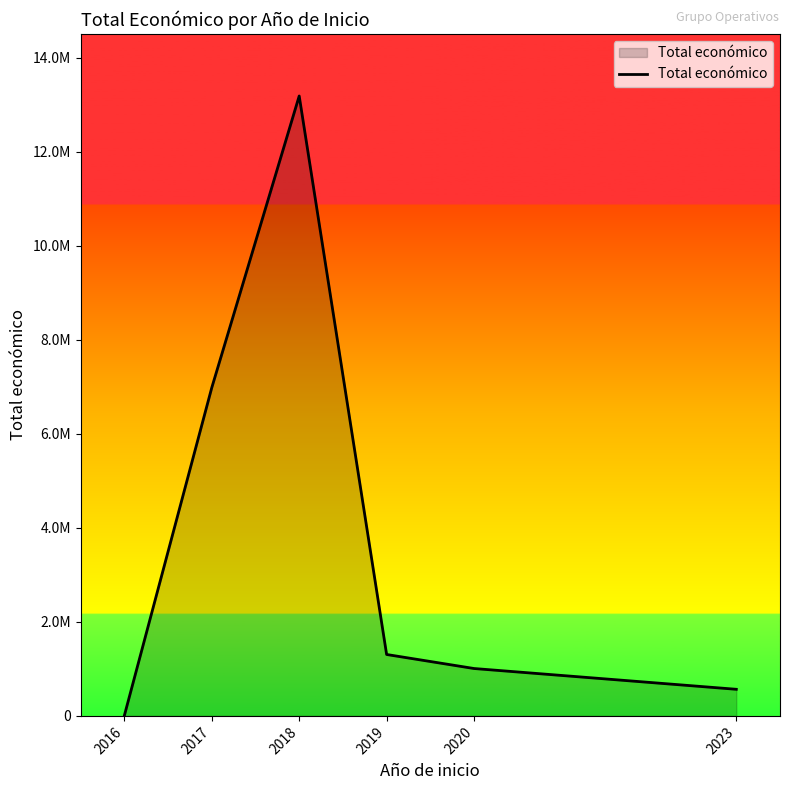

Approximately how many times larger is the value at 2023 compared to 2020?

0.6